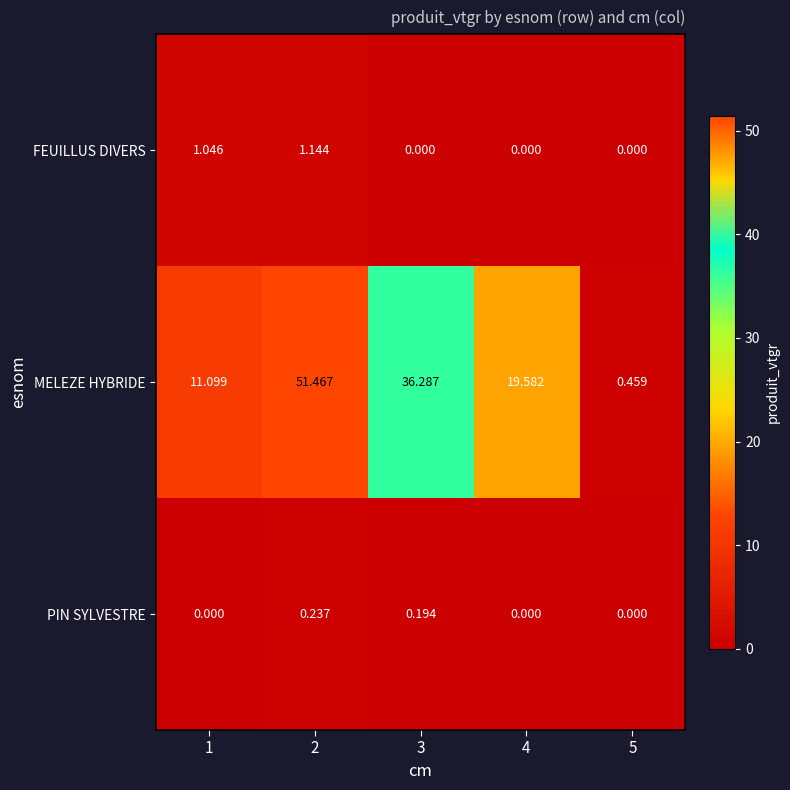

At 2, list the series in order from largest to smallest.

MELEZE HYBRIDE, FEUILLUS DIVERS, PIN SYLVESTRE